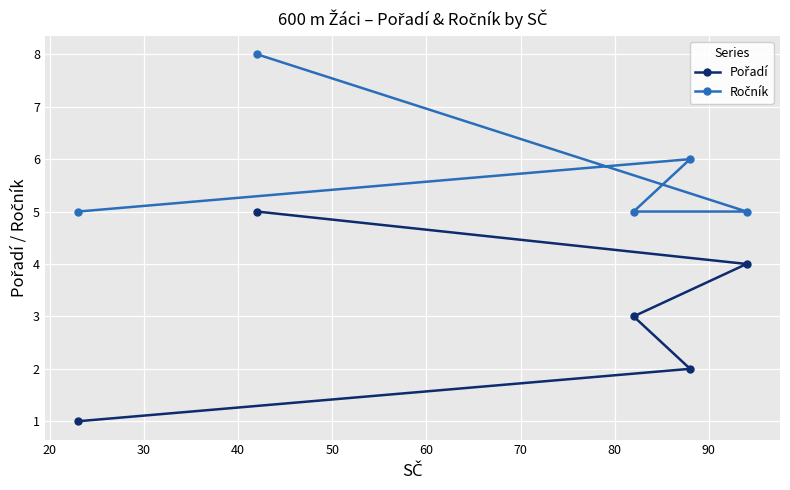

What is the maximum value shown in the chart?

8